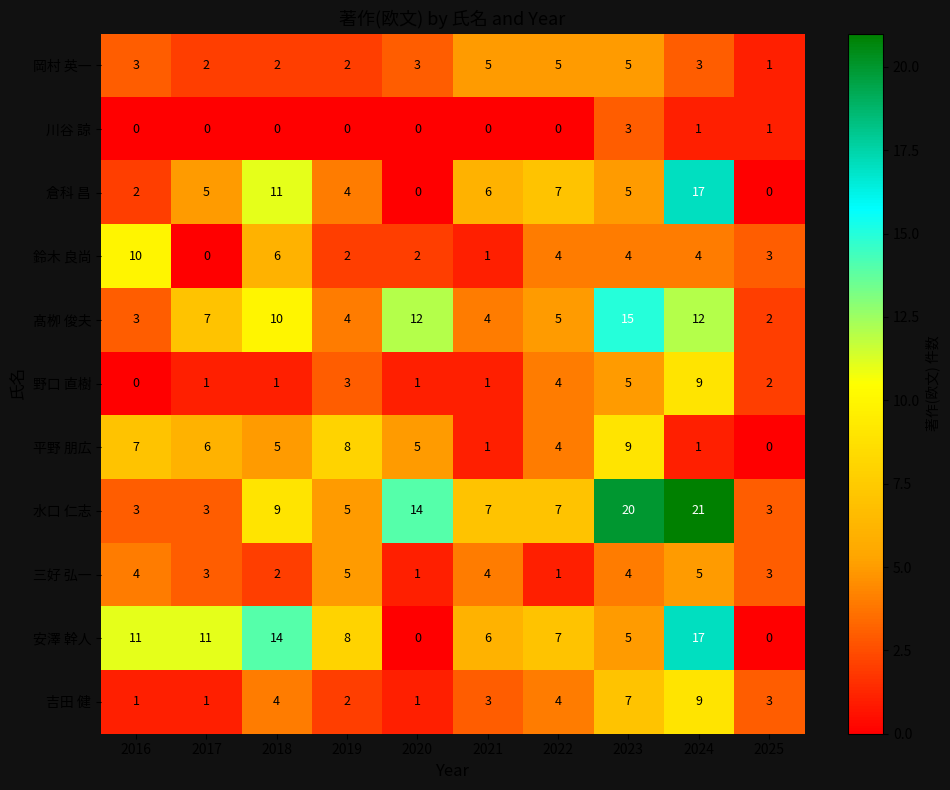

What is the sum of the 岡村 英一 values at 2022 and 2024?

8